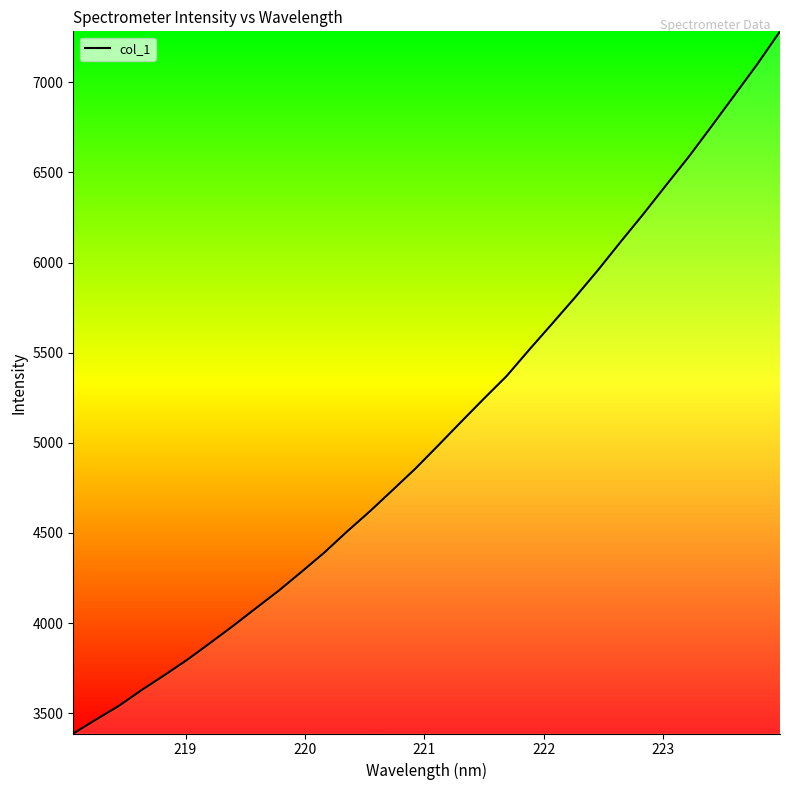

What is the maximum value shown in the chart?

7282.7